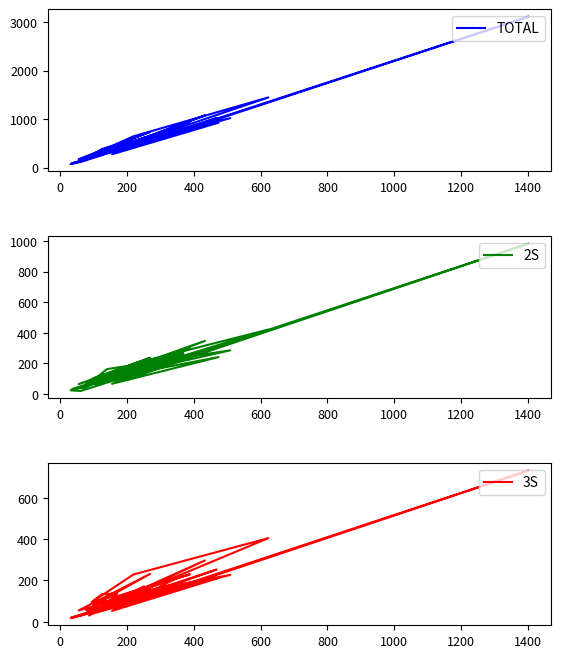

True or false: 2S and TOTAL intersect in this chart.

False